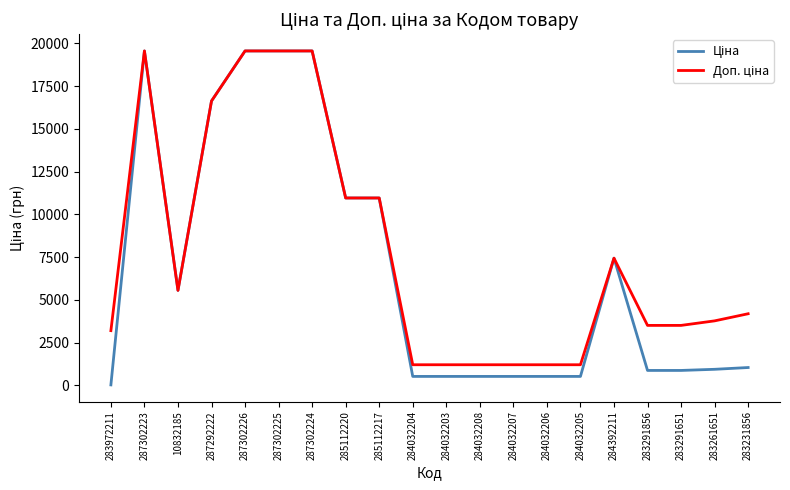

What is the total value across all series at 284032205?

1738.9